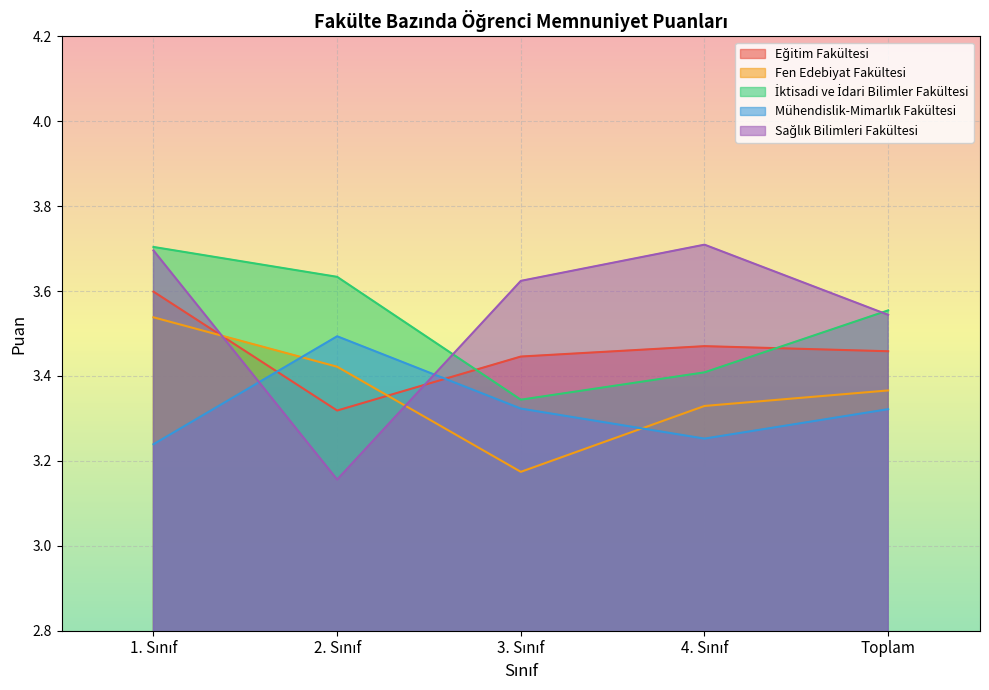

At which label does Mühendislik-Mimarlık Fakültesi reach its peak?

2. Sınıf